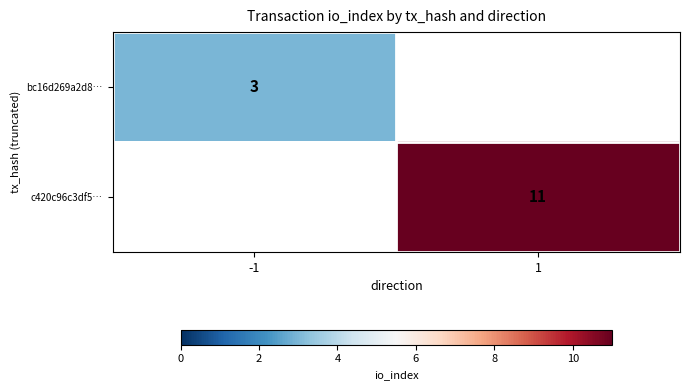

The bc16d269a2d8… series shows 3 at -1. True or false?

True